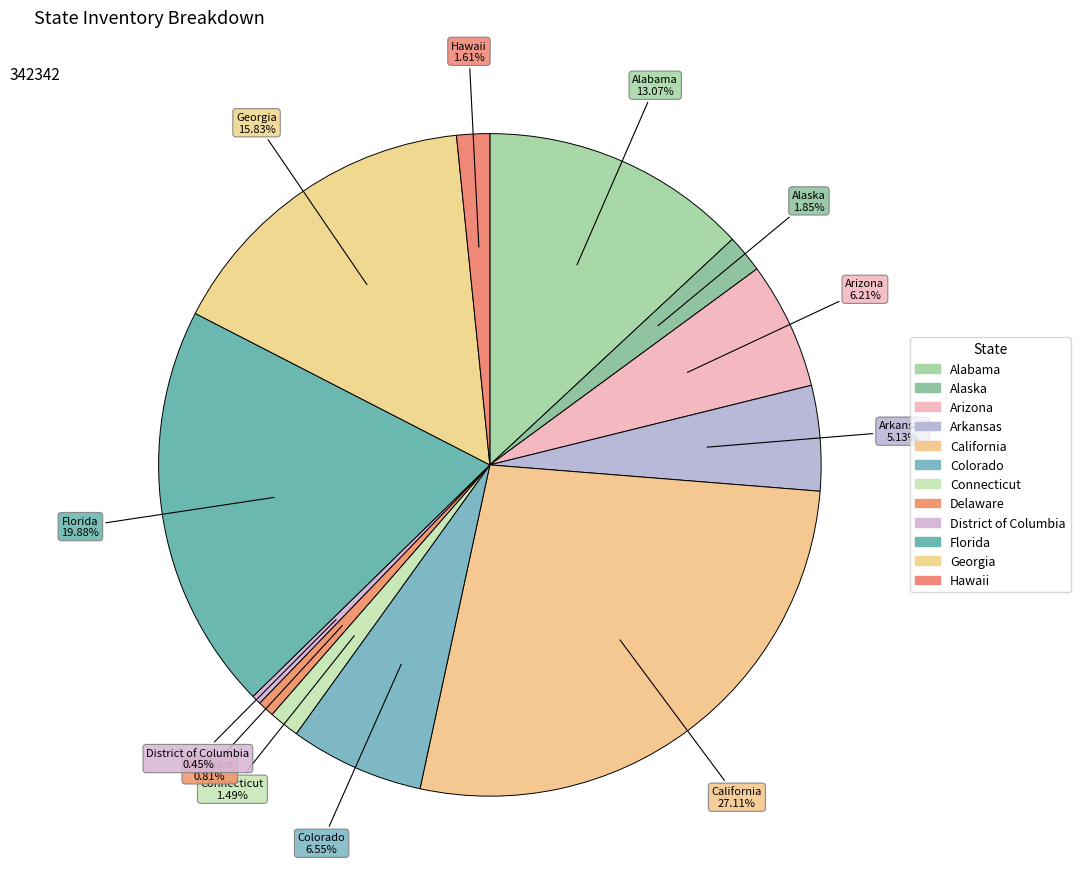

What is the largest slice in the pie chart?

California